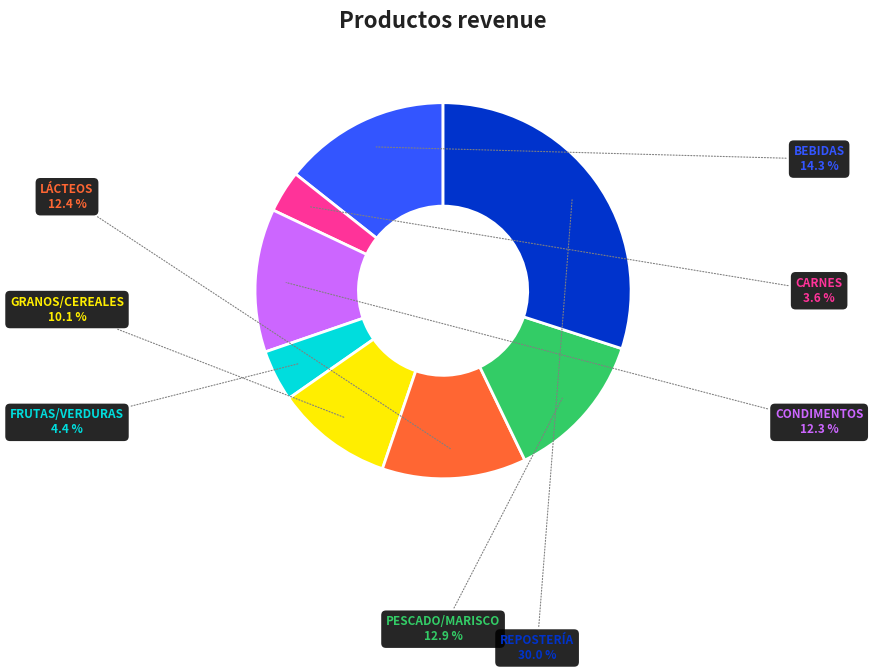

Combined, do CARNES and GRANOS/CEREALES account for over 50%?

No